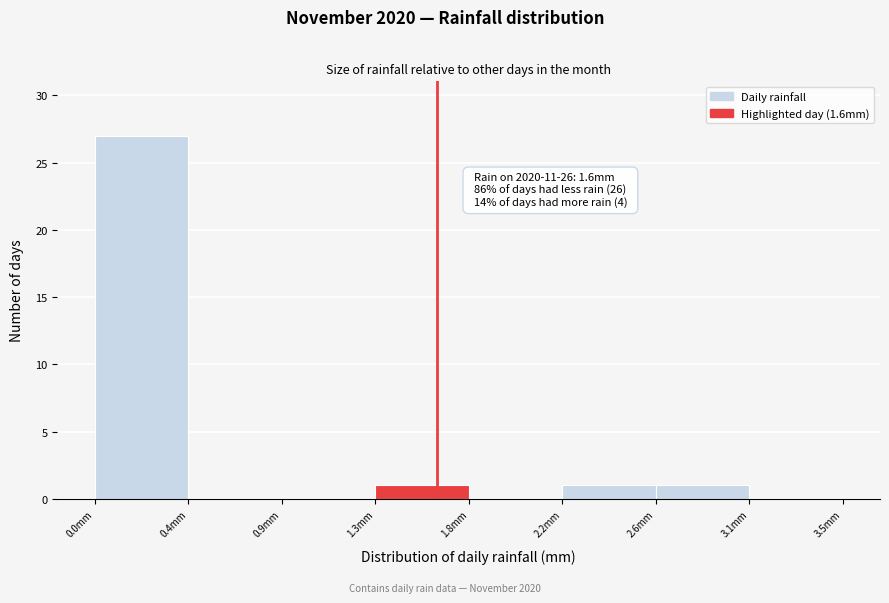

Reading right to left, extract all data points from this chart.

3.1mm=0	2.6mm=1	2.2mm=1	1.8mm=0	1.3mm=1	0.9mm=0	0.4mm=0	0.0mm=27